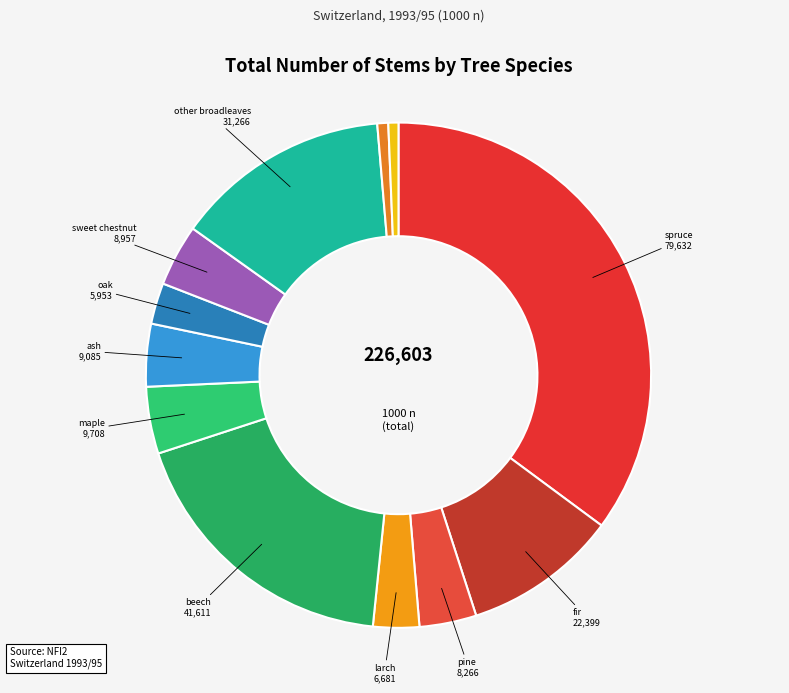

Which slice is the smallest?

Arolla pine